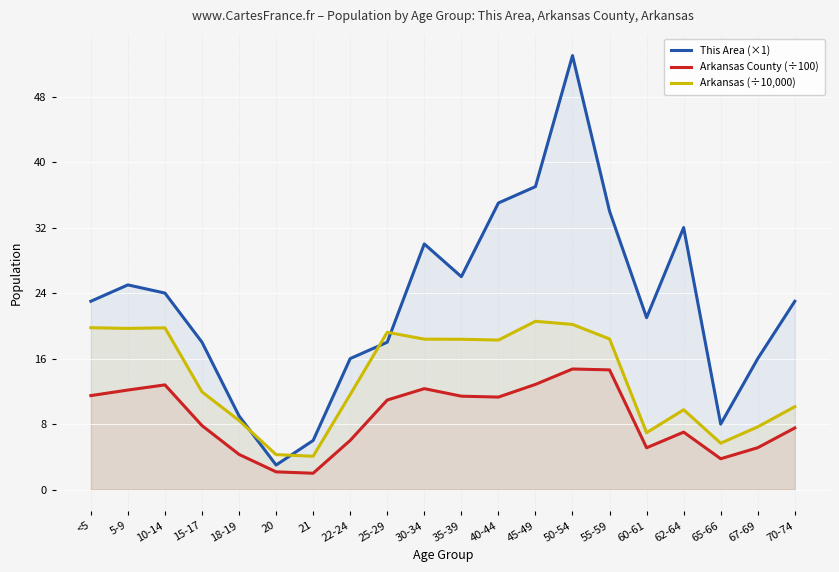

What is the sum of the This Area (×1) values at 40-44 and 65-66?

43.0